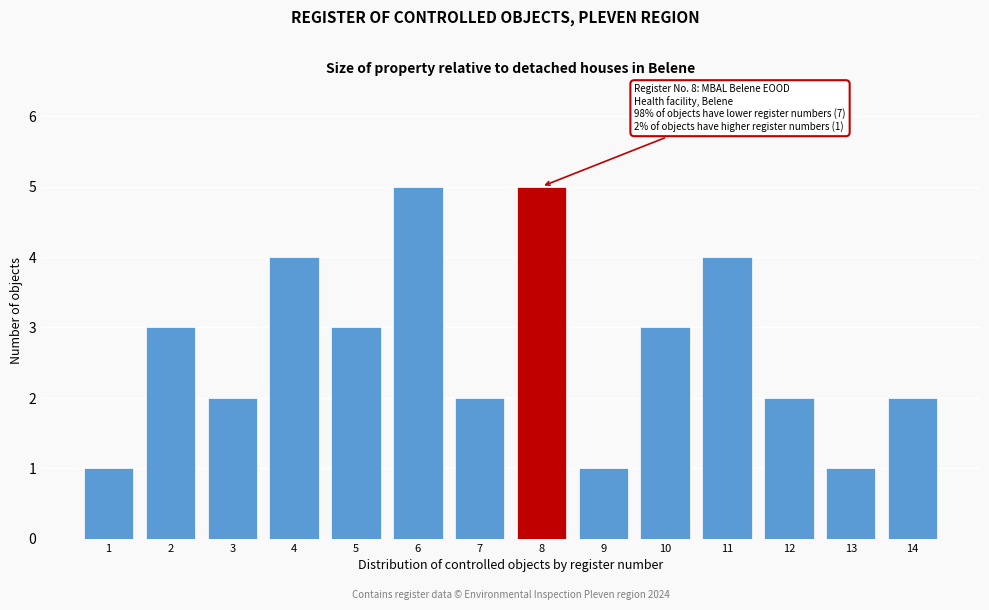

Reading left to right, list all the values displayed in this chart.

1=1	2=3	3=2	4=4	5=3	6=5	7=2	8=5	9=1	10=3	11=4	12=2	13=1	14=2